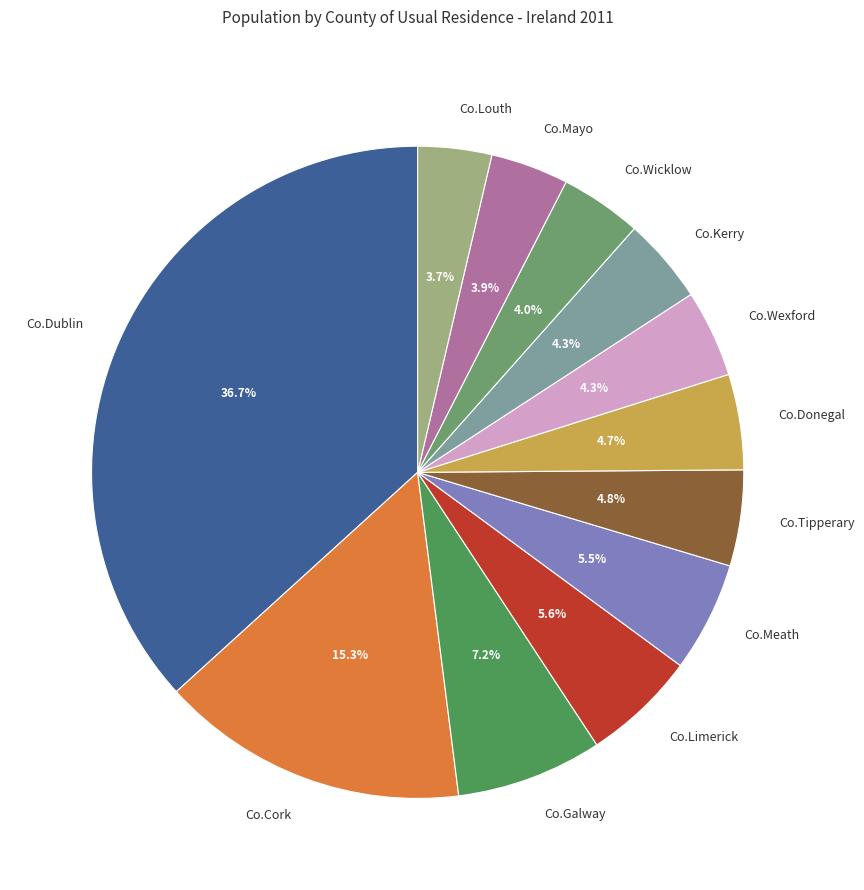

How much of the chart is everything except Co.Kerry?

95.7%